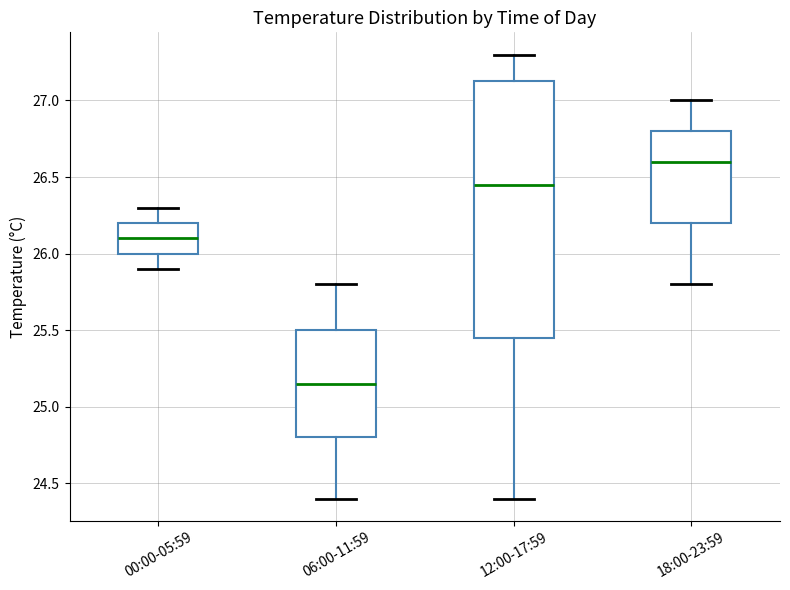

Which box's median line is the highest?

18:00-23:59